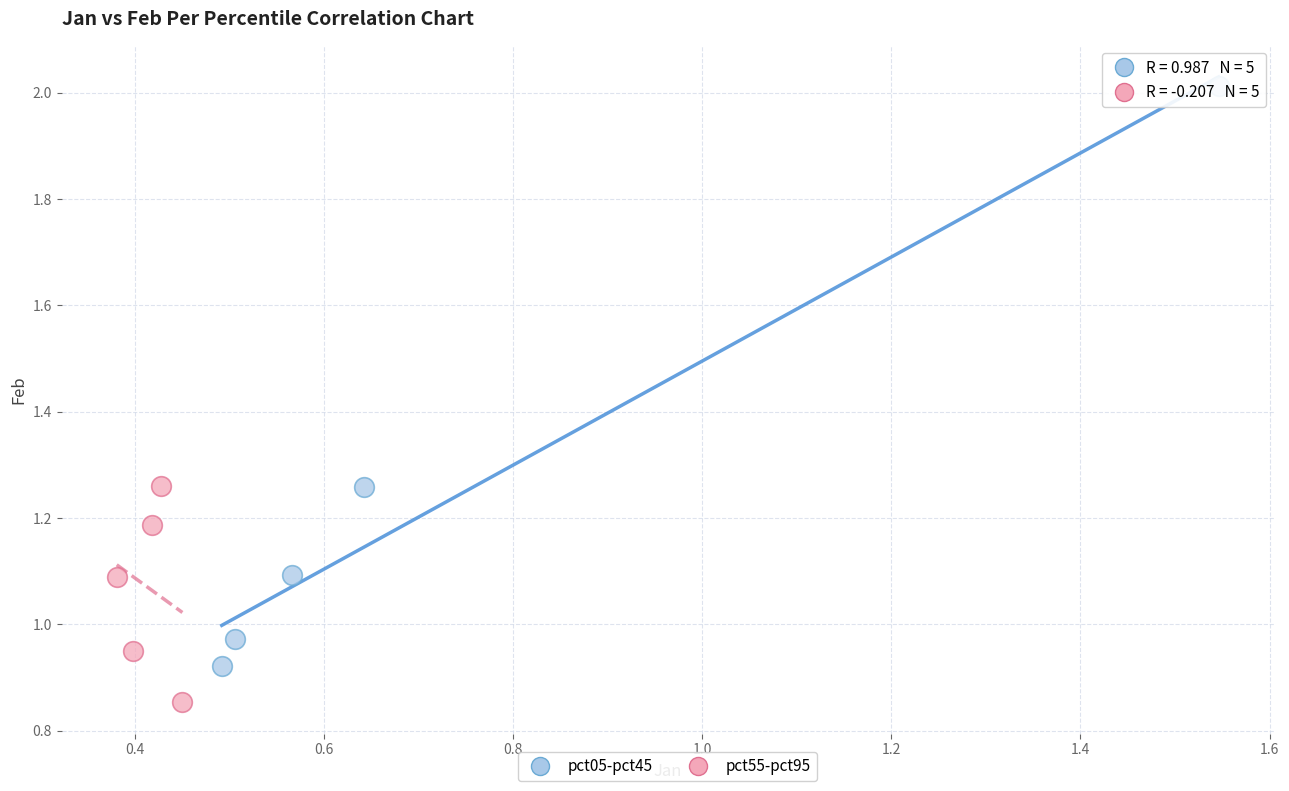

Which series has the largest Y range (max minus min)?

pct05-pct45